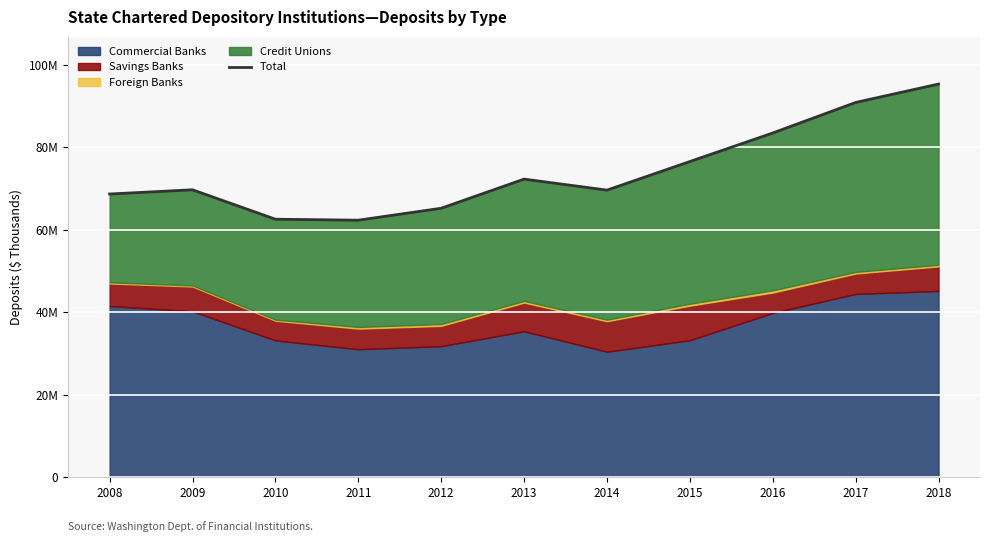

How many points are lower than both their immediate neighbors (excluding endpoints)?

2